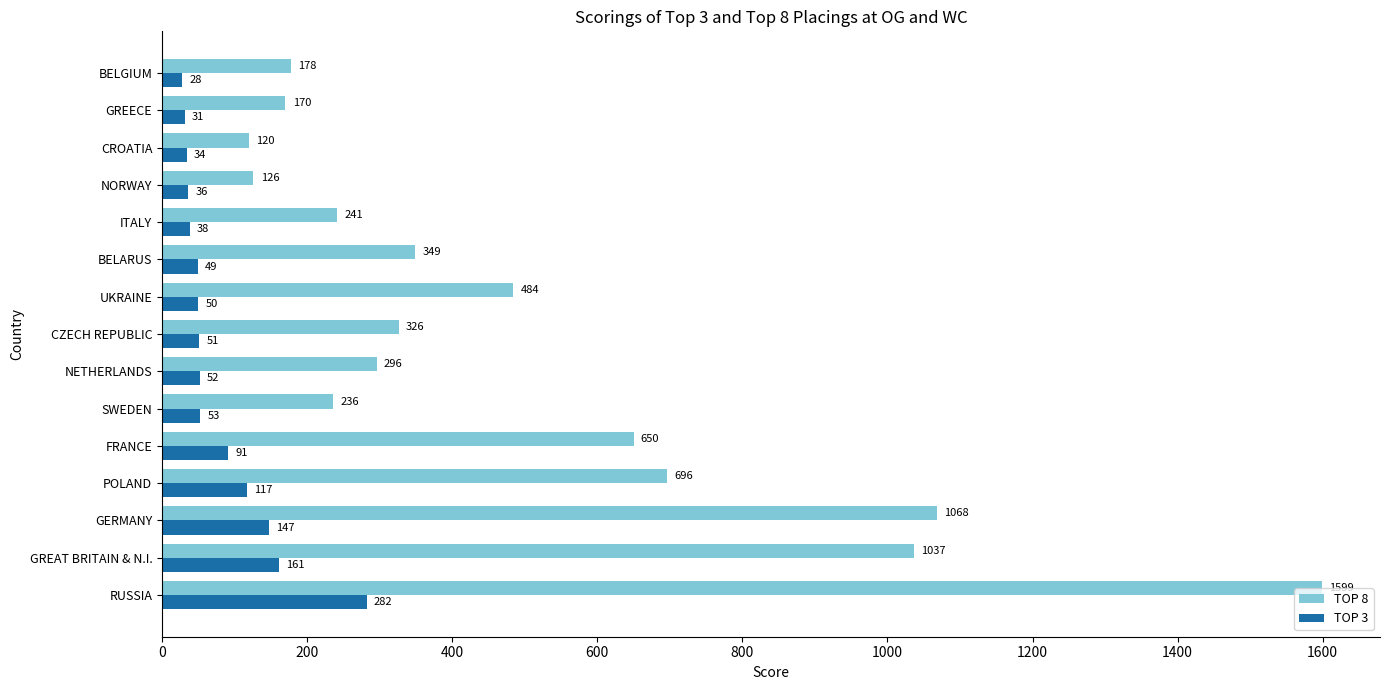

What is the minimum value for TOP 8?

120